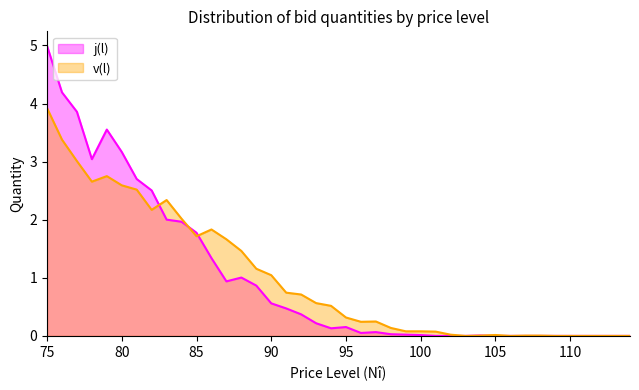

What is the difference between the maximum and minimum values in the v(l) series?

3.9